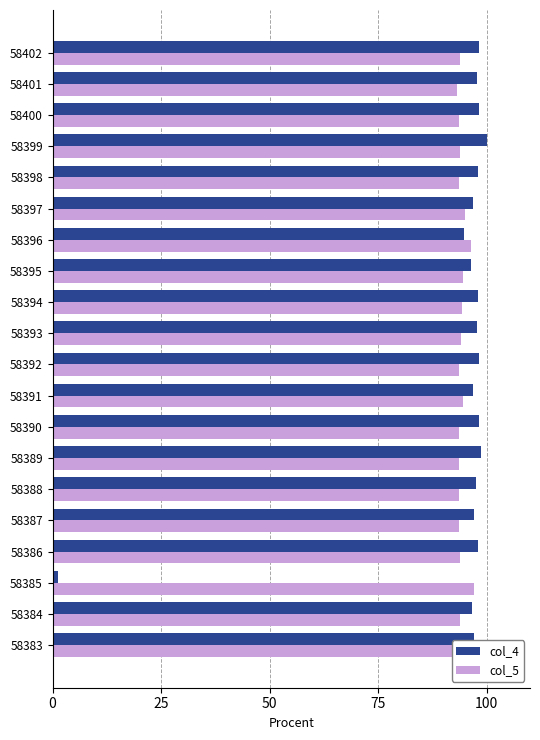

Is it true that col_4 equals 148.4 at 58390?

False